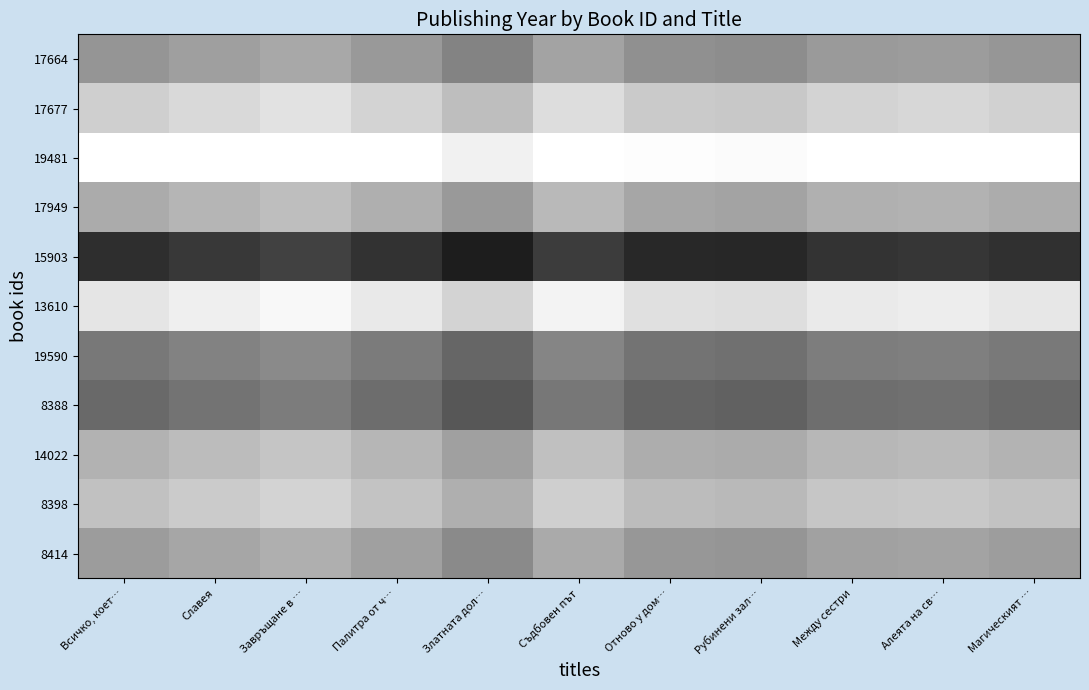

Reading left to right, what are all the values shown in this chart?

17664: Всичко, коет…=2010.4	Славея=2011.8	Завръщане в …=2013.0	Палитра от ч…=2010.9	Златната дол…=2008.0	Съдбовен път=2012.3	Отново у дом…=2009.7	Рубинени зал…=2009.4	Между сестри=2011.1	Алеята на св…=2011.4	Магическият …=2010.6
17677: Всичко, коет…=2018.4	Славея=2019.8	Завръщане в …=2021.0	Палитра от ч…=2018.9	Златната дол…=2016.0	Съдбовен път=2020.3	Отново у дом…=2017.7	Рубинени зал…=2017.4	Между сестри=2019.1	Алеята на св…=2019.4	Магическият …=2018.6
19481: Всичко, коет…=2025.4	Славея=2026.8	Завръщане в …=2028.0	Палитра от ч…=2025.9	Златната дол…=2023.0	Съдбовен път=2027.3	Отново у дом…=2024.7	Рубинени зал…=2024.4	Между сестри=2026.1	Алеята на св…=2026.4	Магическият …=2025.6
17949: Всичко, коет…=2013.4	Славея=2014.8	Завръщане в …=2016.0	Палитра от ч…=2013.9	Златната дол…=2011.0	Съдбовен път=2015.3	Отново у дом…=2012.7	Рубинени зал…=2012.4	Между сестри=2014.1	Алеята на св…=2014.4	Магическият …=2013.6
15903: Всичко, коет…=1996.4	Славея=1997.8	Завръщане в …=1999.0	Палитра от ч…=1996.9	Златната дол…=1994.0	Съдбовен път=1998.3	Отново у дом…=1995.7	Рубинени зал…=1995.4	Между сестри=1997.1	Алеята на св…=1997.4	Магическият …=1996.6
13610: Всичко, коет…=2021.4	Славея=2022.8	Завръщане в …=2024.0	Палитра от ч…=2021.9	Златната дол…=2019.0	Съдбовен път=2023.3	Отново у дом…=2020.7	Рубинени зал…=2020.4	Между сестри=2022.1	Алеята на св…=2022.4	Магическият …=2021.6
19590: Всичко, коет…=2006.4	Славея=2007.8	Завръщане в …=2009.0	Палитра от ч…=2006.9	Златната дол…=2004.0	Съдбовен път=2008.3	Отново у дом…=2005.7	Рубинени зал…=2005.4	Между сестри=2007.1	Алеята на св…=2007.4	Магическият …=2006.6
8388: Всичко, коет…=2004.4	Славея=2005.8	Завръщане в …=2007.0	Палитра от ч…=2004.9	Златната дол…=2002.0	Съдбовен път=2006.3	Отново у дом…=2003.7	Рубинени зал…=2003.4	Между сестри=2005.1	Алеята на св…=2005.4	Магическият …=2004.6
14022: Всичко, коет…=2014.4	Славея=2015.8	Завръщане в …=2017.0	Палитра от ч…=2014.9	Златната дол…=2012.0	Съдбовен път=2016.3	Отново у дом…=2013.7	Рубинени зал…=2013.4	Между сестри=2015.1	Алеята на св…=2015.4	Магическият …=2014.6
8398: Всичко, коет…=2016.4	Славея=2017.8	Завръщане в …=2019.0	Палитра от ч…=2016.9	Златната дол…=2014.0	Съдбовен път=2018.3	Отново у дом…=2015.7	Рубинени зал…=2015.4	Между сестри=2017.1	Алеята на св…=2017.4	Магическият …=2016.6
8414: Всичко, коет…=2011.4	Славея=2012.8	Завръщане в …=2014.0	Палитра от ч…=2011.9	Златната дол…=2009.0	Съдбовен път=2013.3	Отново у дом…=2010.7	Рубинени зал…=2010.4	Между сестри=2012.1	Алеята на св…=2012.4	Магическият …=2011.6